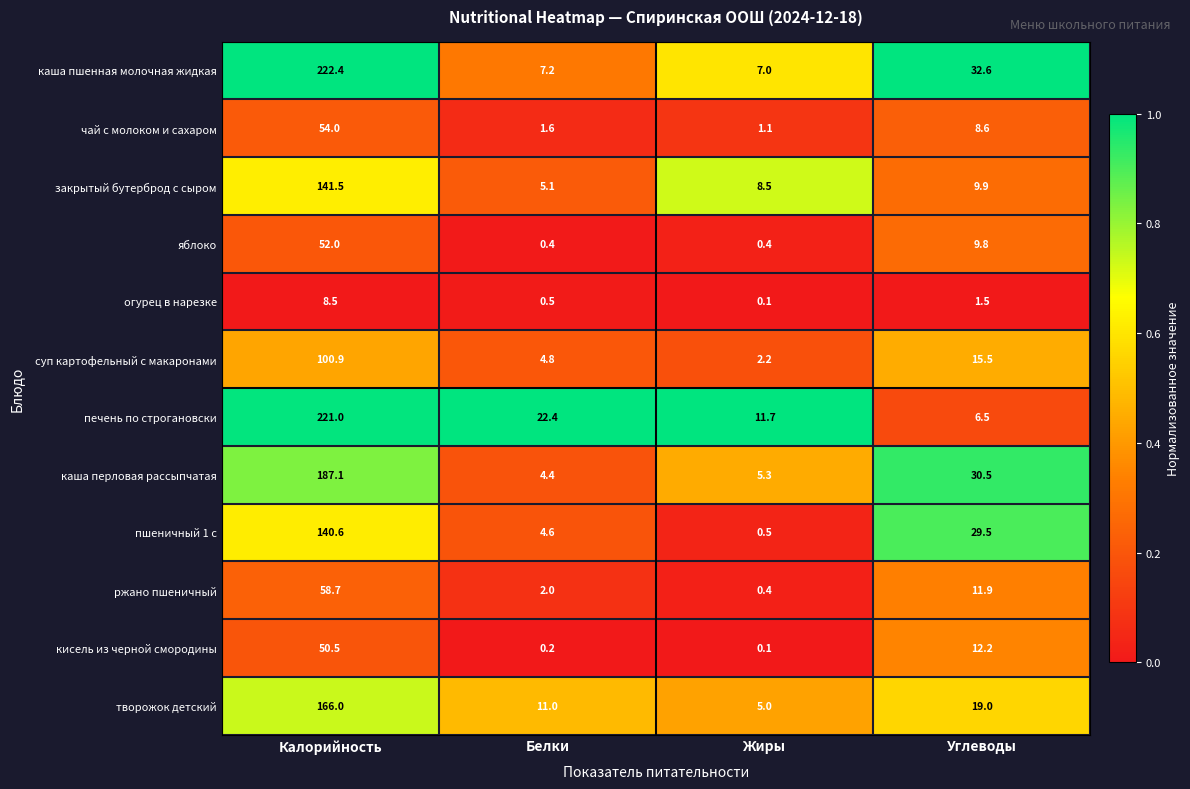

At which label is кисель из черной смородины closest to 25?

Углеводы